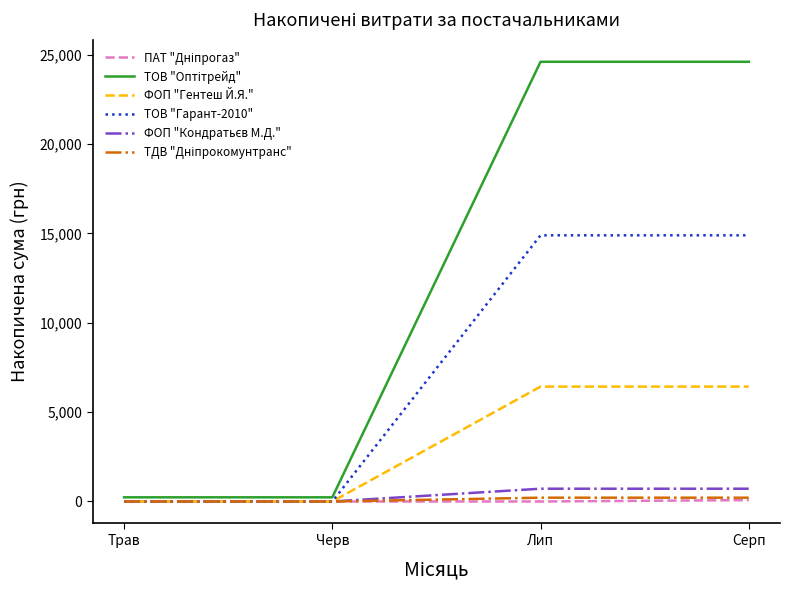

The ТОВ "Гарант-2010" series shows 0.0 at Черв. True or false?

True